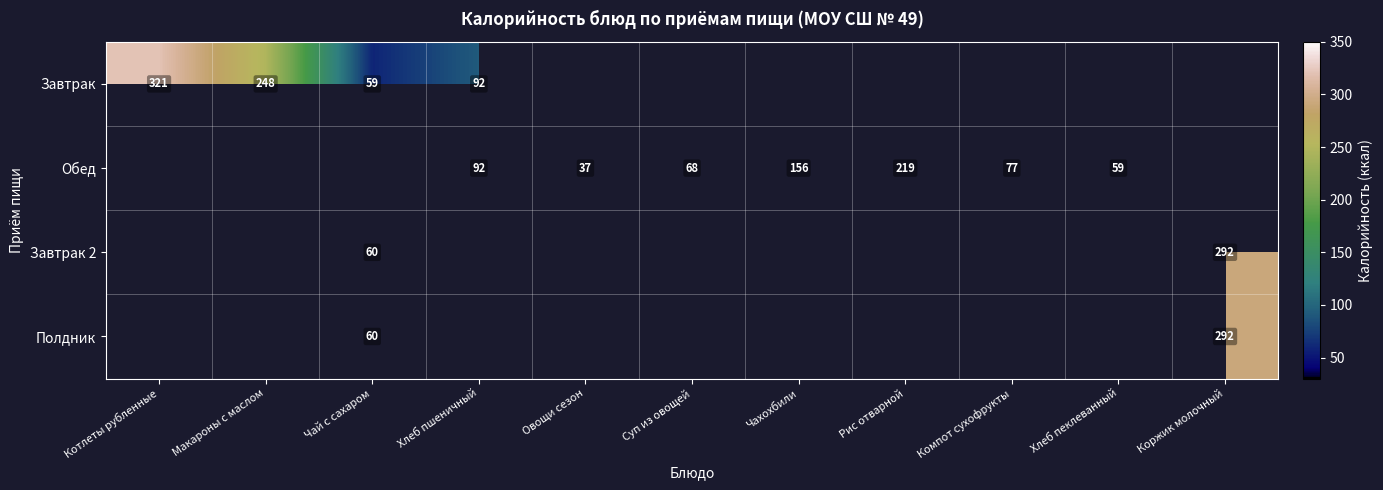

At Макароны с маслом, list the series in order from smallest to largest.

Завтрак, Обед, Завтрак 2, Полдник